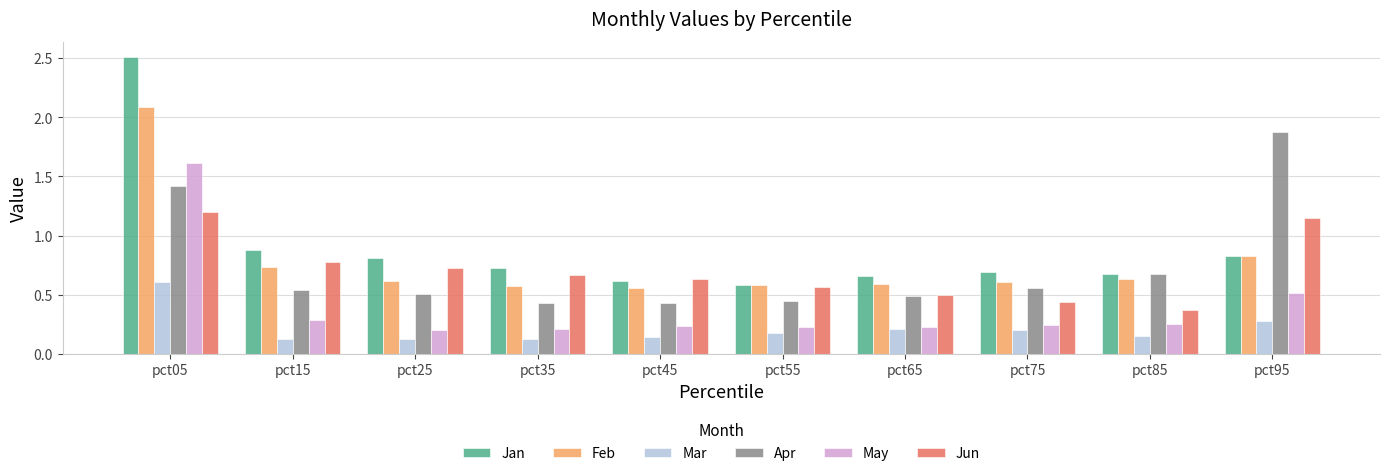

The Feb series shows 0.6 at pct85. True or false?

True